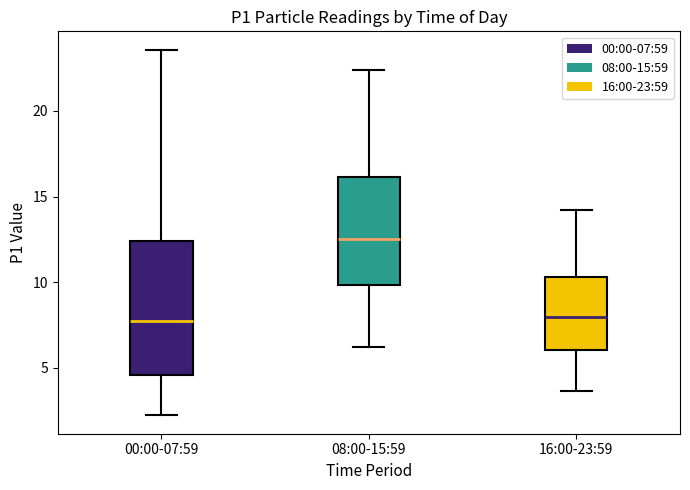

Which box is the tallest, from its lower edge to its upper edge?

00:00-07:59